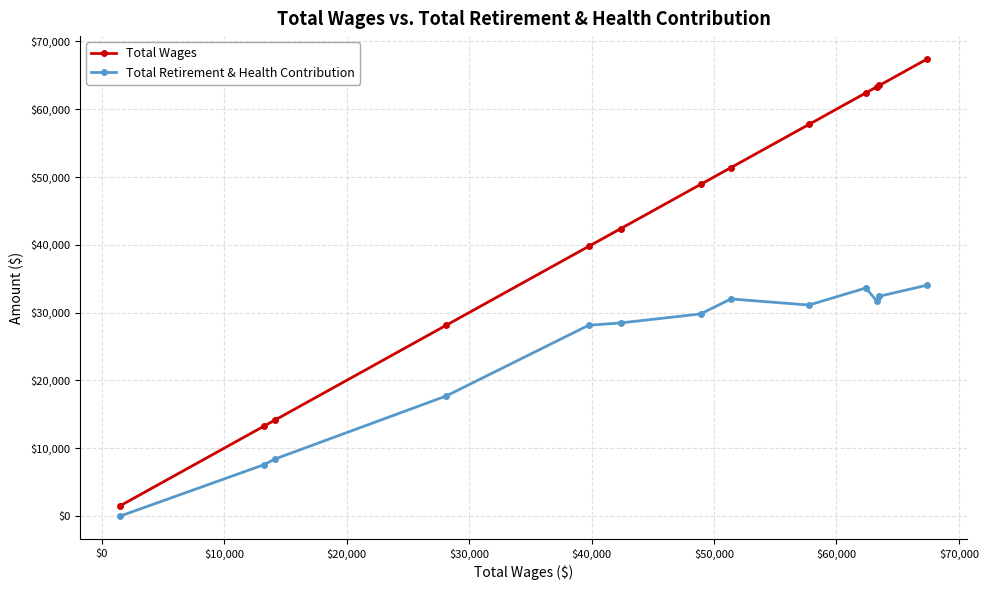

How many categories are shown in the chart?

13